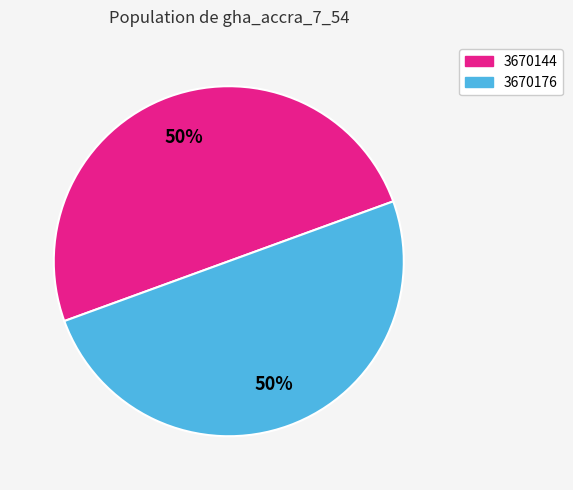

Is the sum of 3670176 and 3670144 greater than half?

Yes